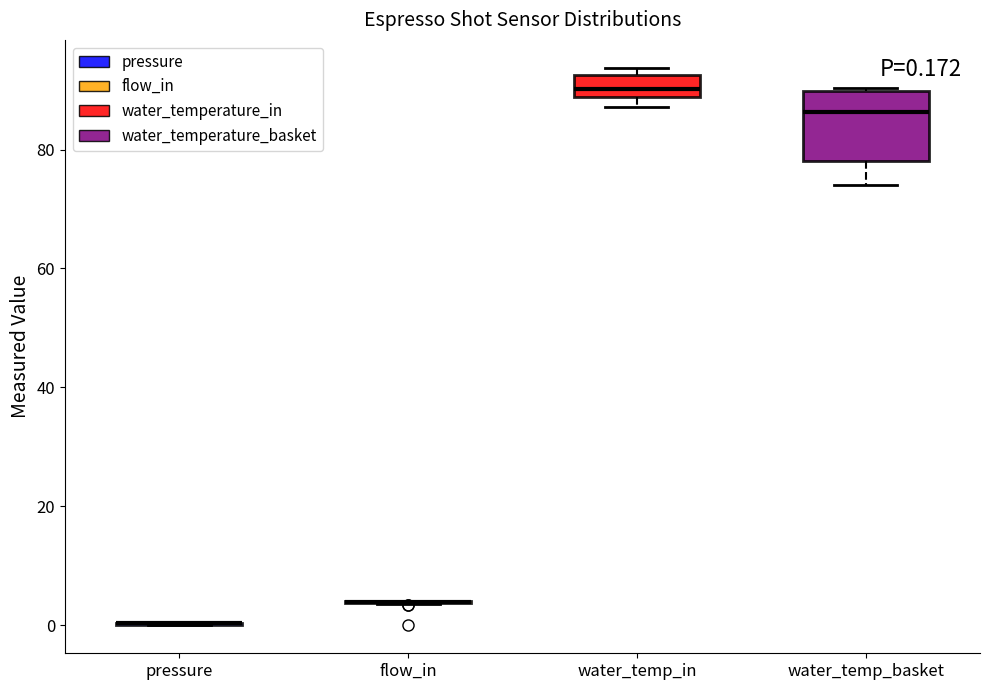

Comparing the boxes themselves (not the whiskers), which one is the tallest?

water_temp_basket